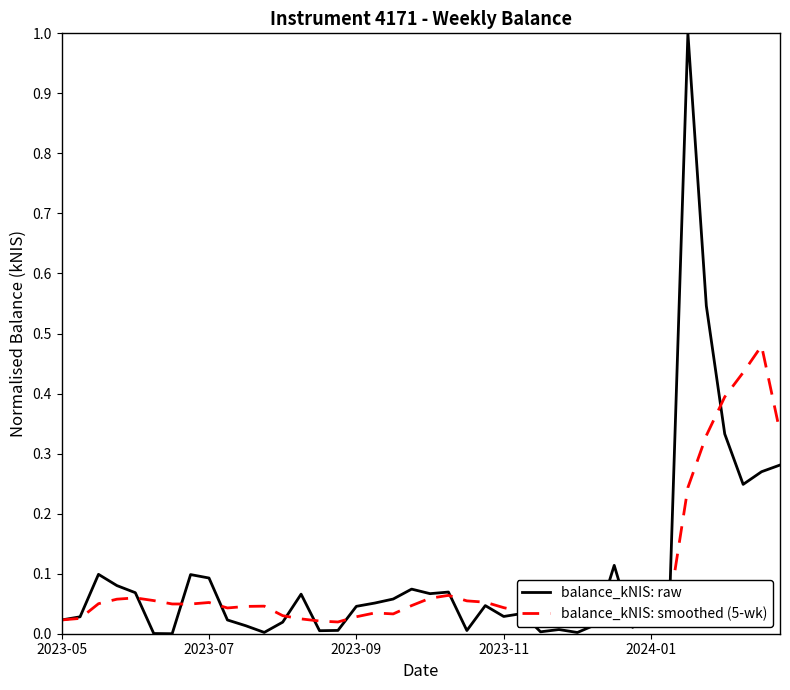

What is the difference between the second highest and minimum values in the balance_kNIS: smoothed (5-wk) series?

0.4